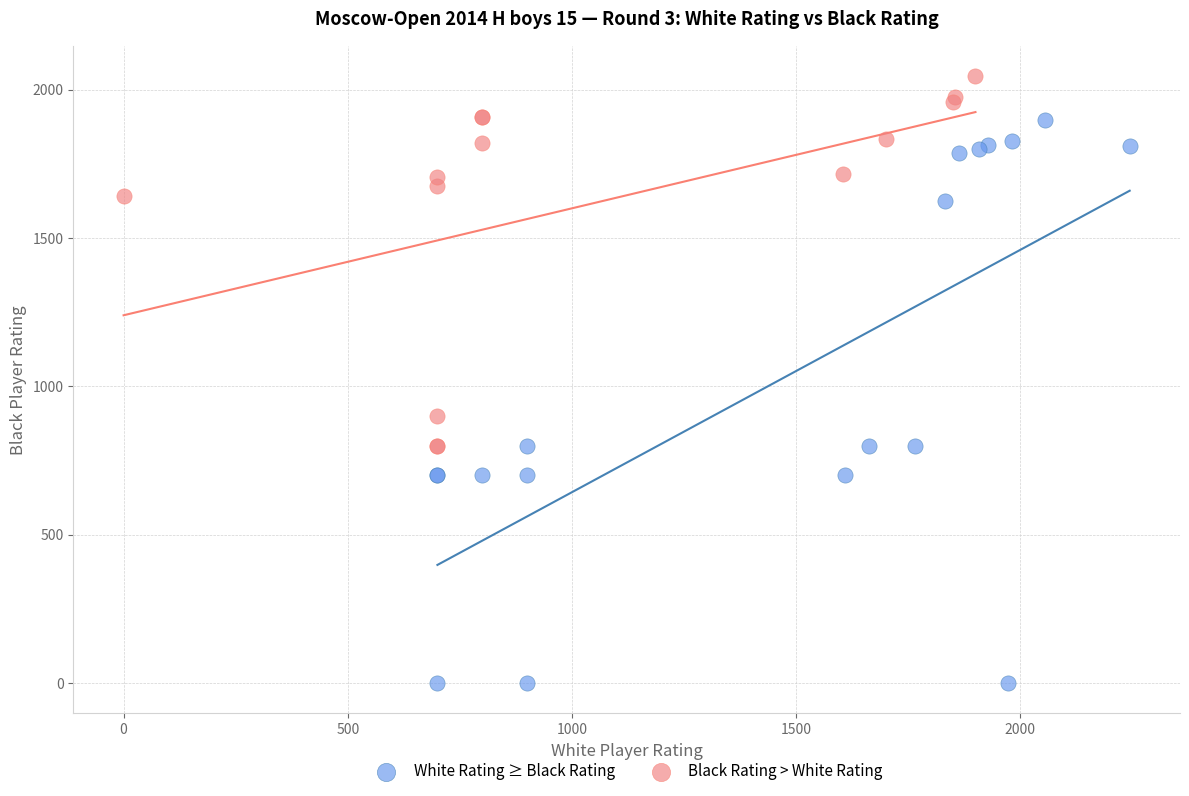

Which series contains the highest Y value?

Black Rating > White Rating